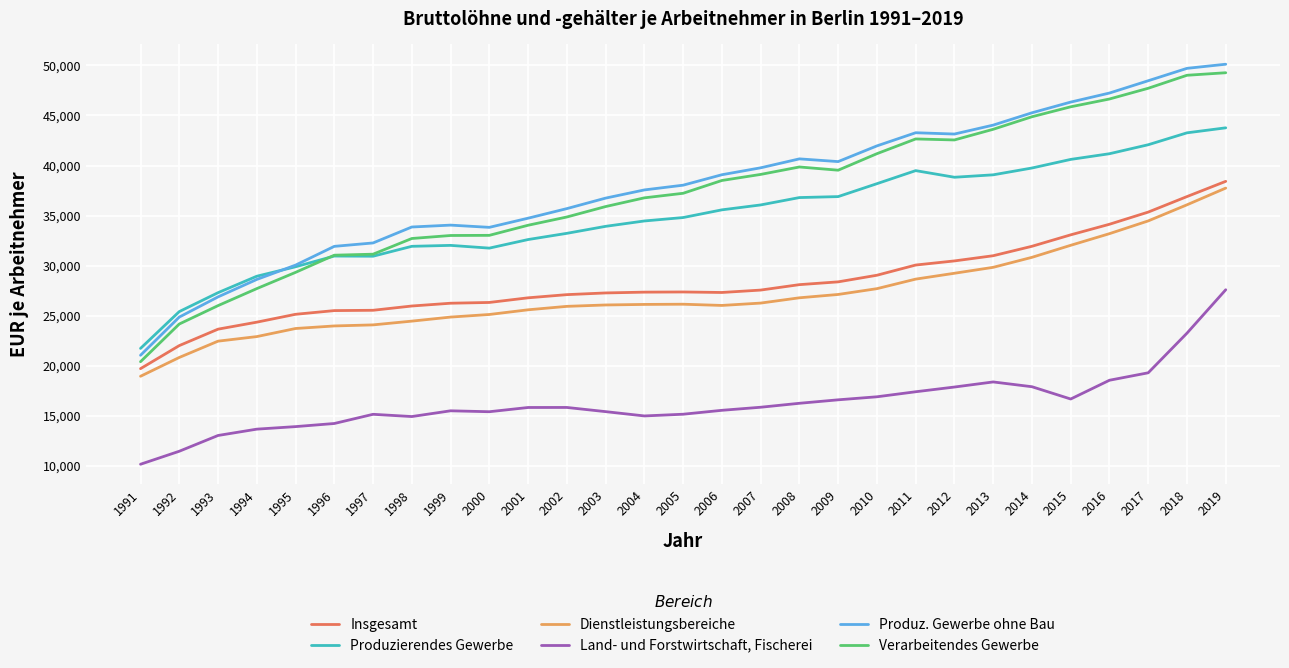

At which label does Produzierendes Gewerbe reach its minimum?

1991